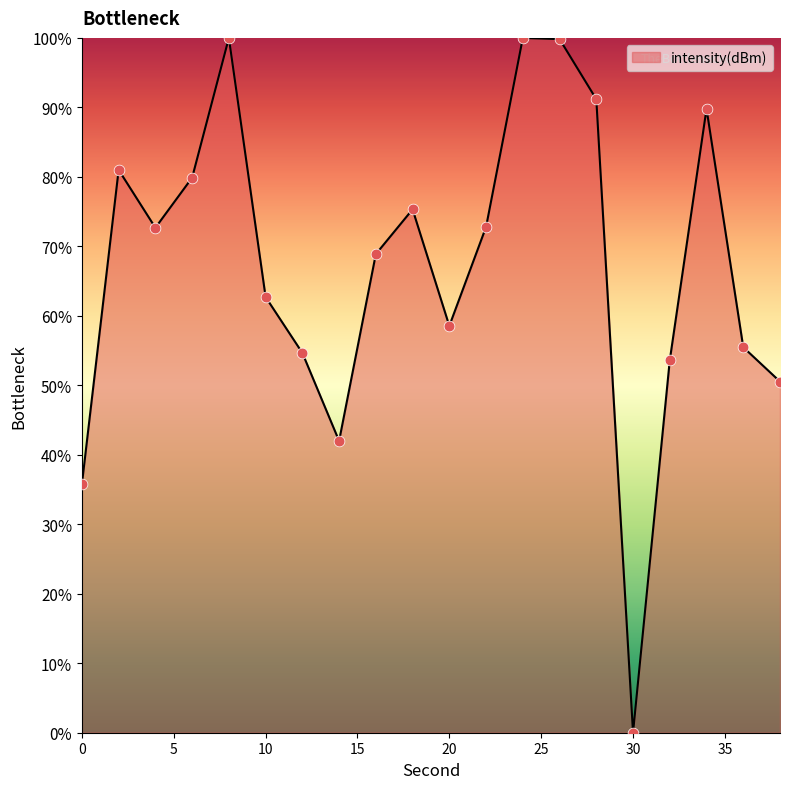

What is the difference between the maximum and minimum values?

100.0